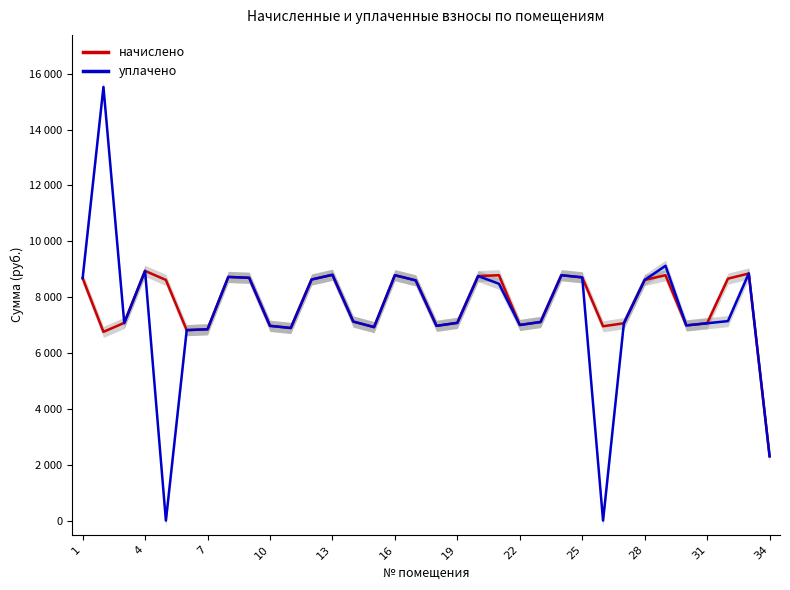

How many data points does each series have?

34